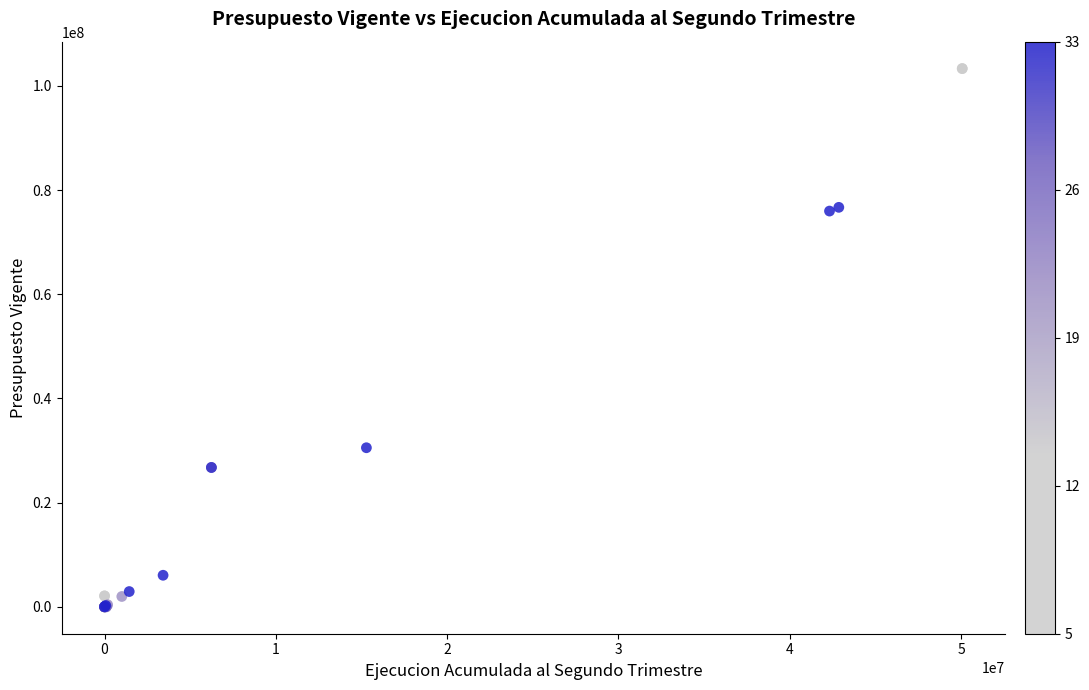

What Y value in the scatter plot is closest to 51659568?

30535150